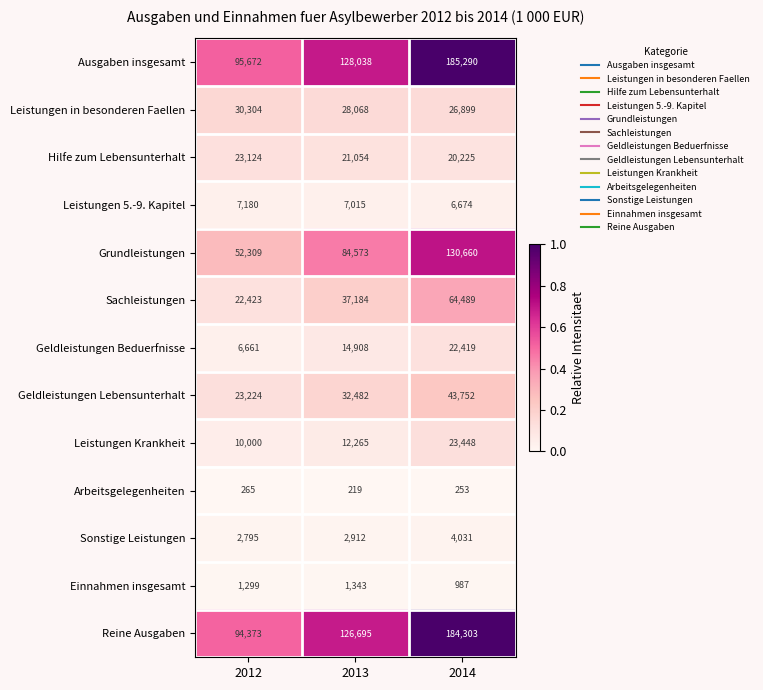

Rank the series by their maximum value, from lowest to highest.

Arbeitsgelegenheiten, Einnahmen insgesamt, Sonstige Leistungen, Leistungen 5.-9. Kapitel, Geldleistungen Beduerfnisse, Hilfe zum Lebensunterhalt, Leistungen Krankheit, Leistungen in besonderen Faellen, Geldleistungen Lebensunterhalt, Sachleistungen, Grundleistungen, Reine Ausgaben, Ausgaben insgesamt